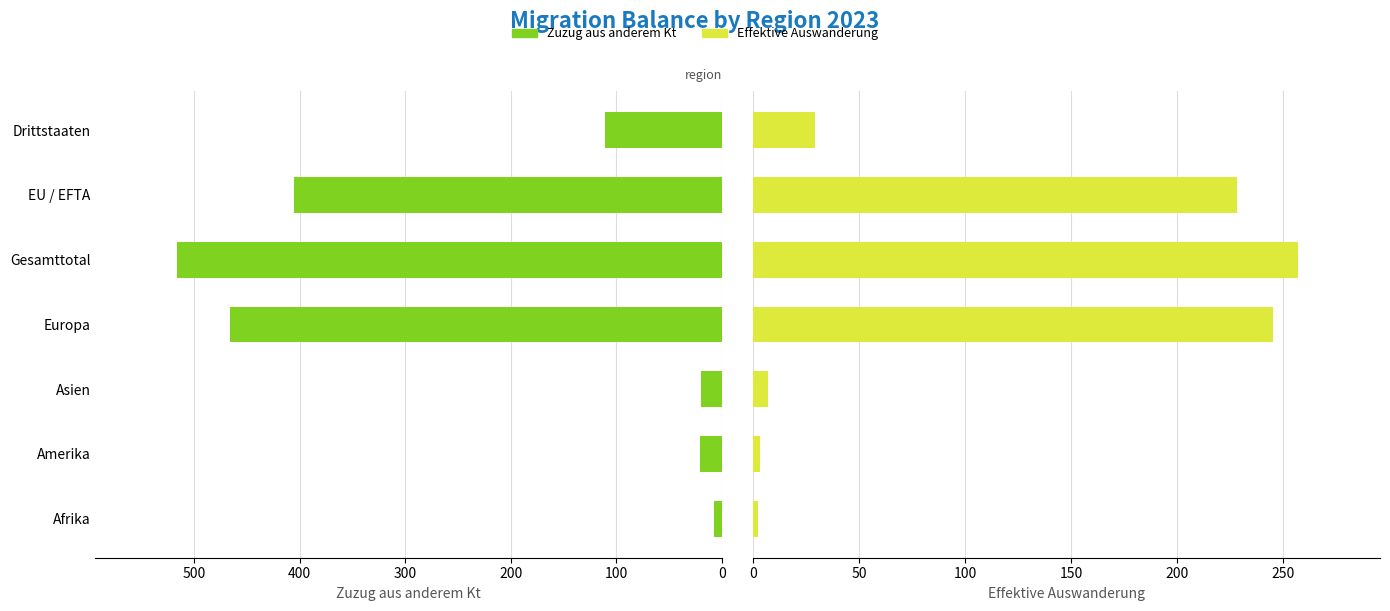

At how many categories does at least one series exceed 513?

1